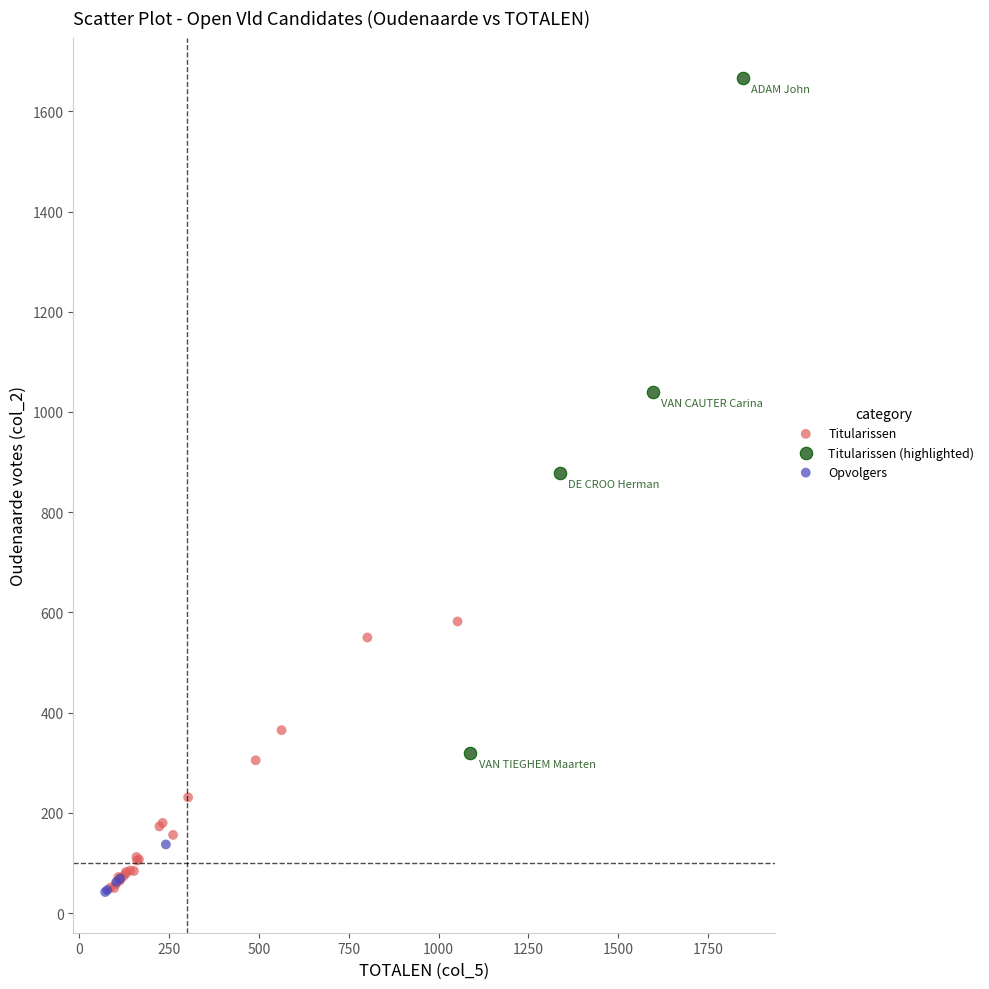

Which series has the largest Y range (max minus min)?

Titularissen (highlighted)